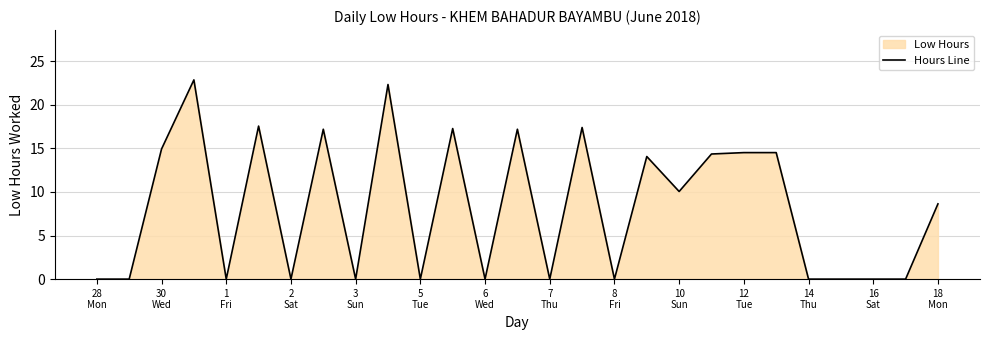

How many lines are shown in the chart?

1